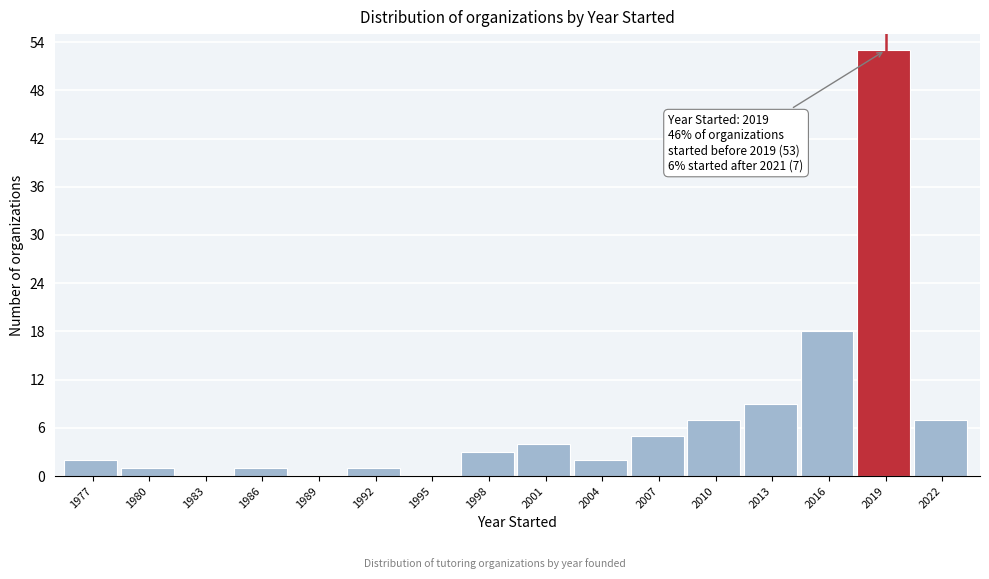

Reading right to left, what are all the values shown in this chart?

2022=7	2019=53	2016=18	2013=9	2010=7	2007=5	2004=2	2001=4	1998=3	1995=0	1992=1	1989=0	1986=1	1983=0	1980=1	1977=2